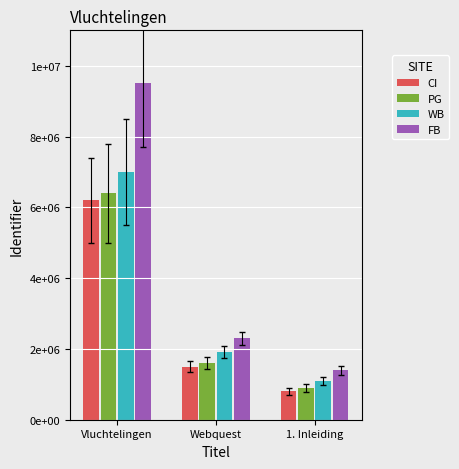

What is the sum of the FB values at Webquest and Vluchtelingen?

11800000